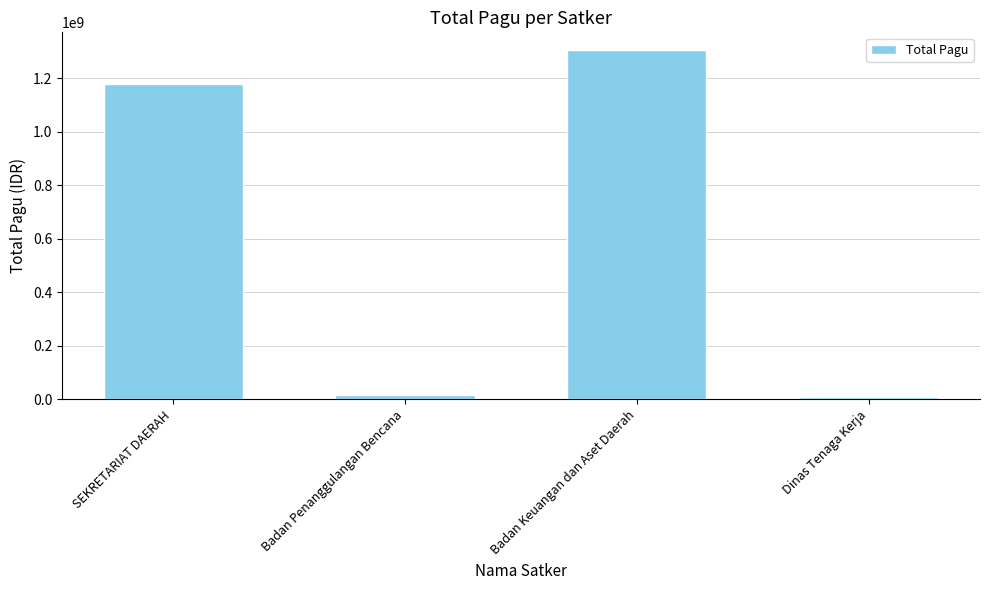

What is the average value?

627293488